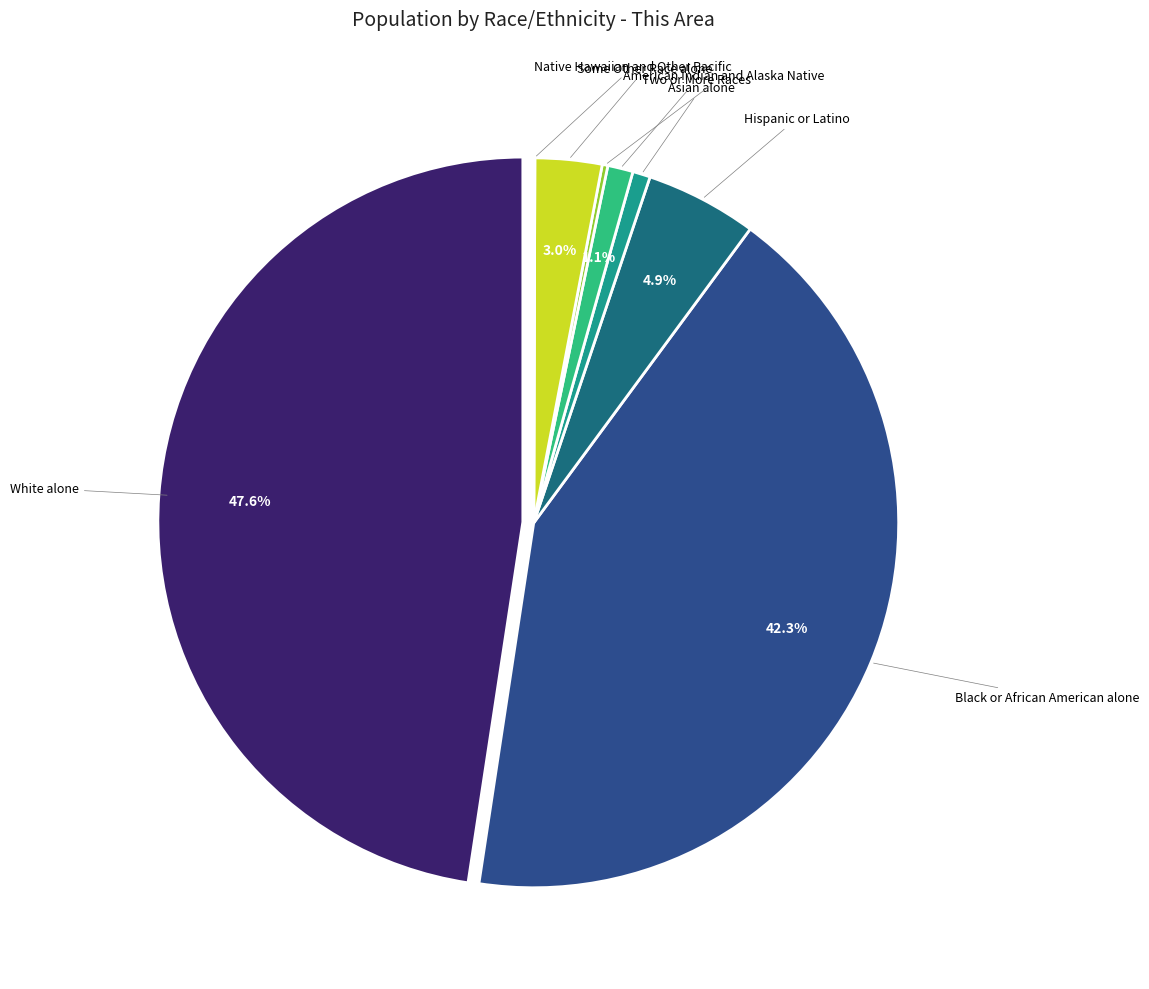

True or false: Some Other Race alone accounts for 1% of the total.

False